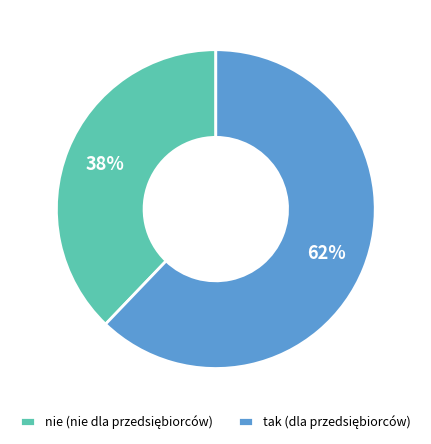

To the nearest percent, what is the average slice percentage?

50%